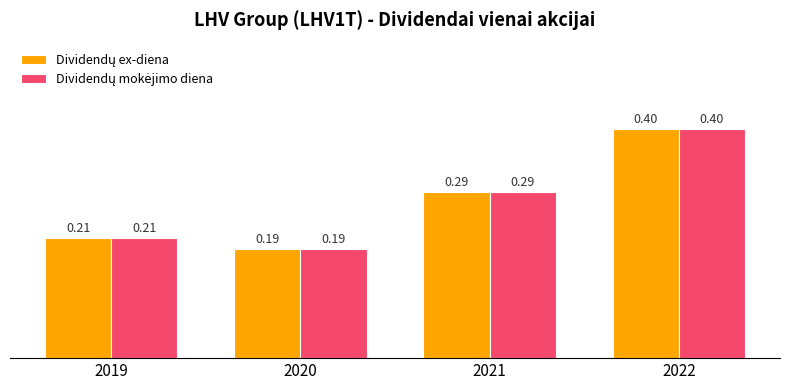

List the series in order of their peak value, lowest first.

Dividendų ex-diena, Dividendų mokėjimo diena